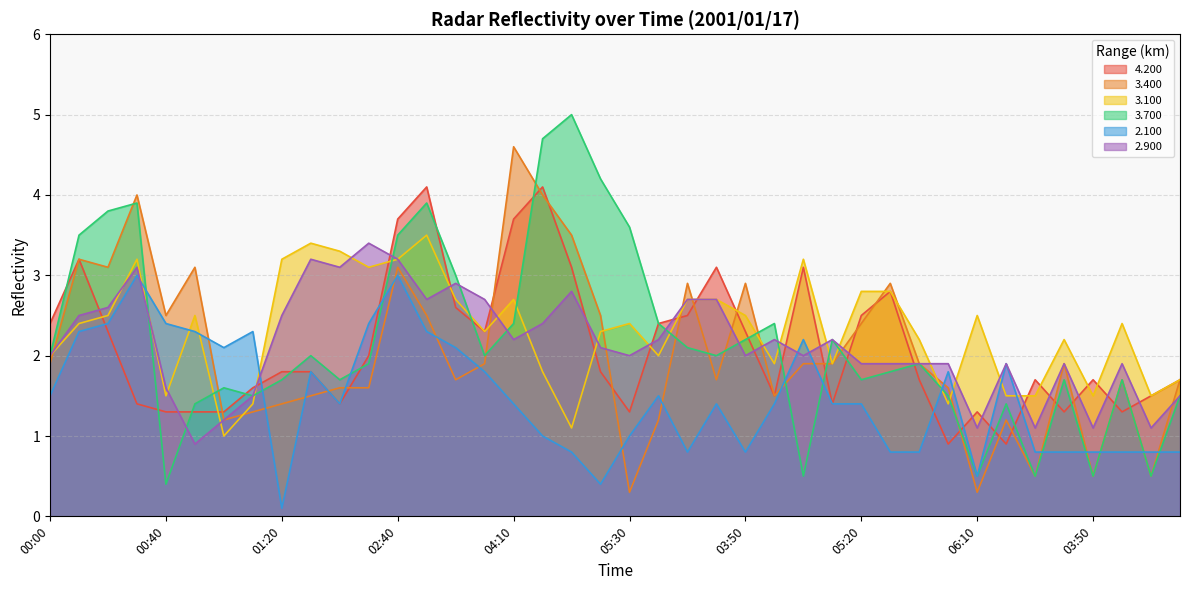

Between 06:30 and 03:50, which series saw the biggest shift?

4.200